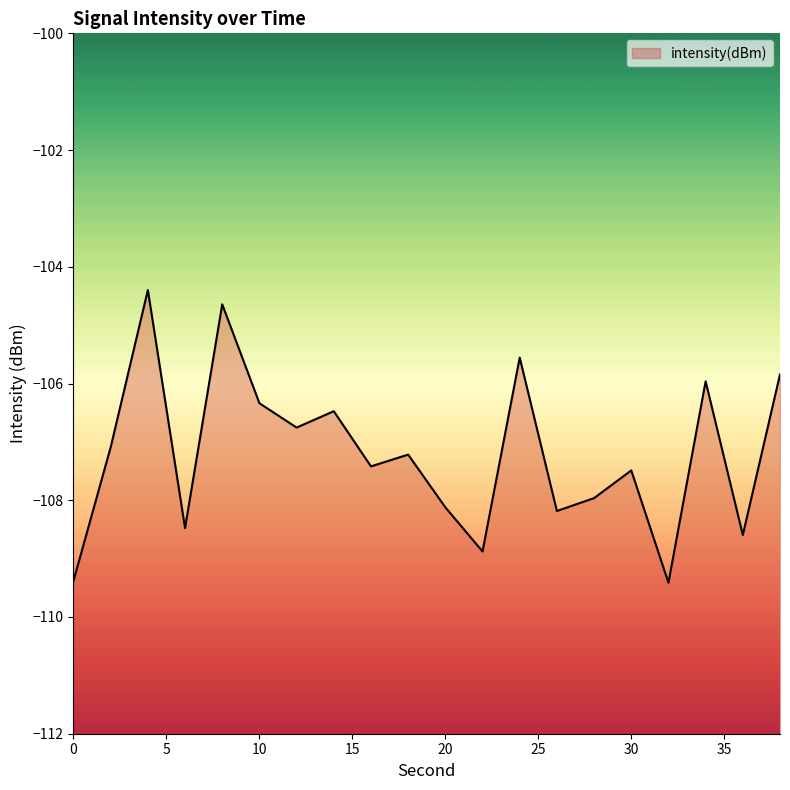

What is the sum of all values?

-2144.2